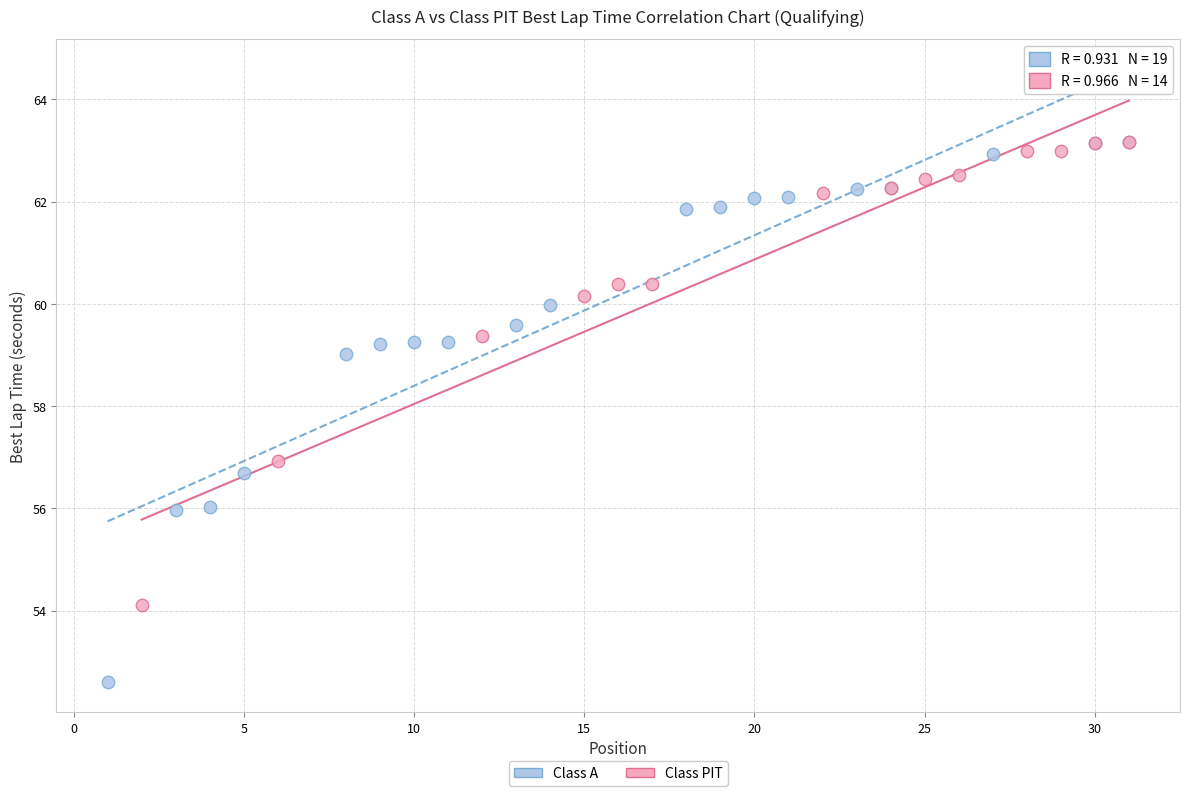

Which series has the largest Y range (max minus min)?

Class A